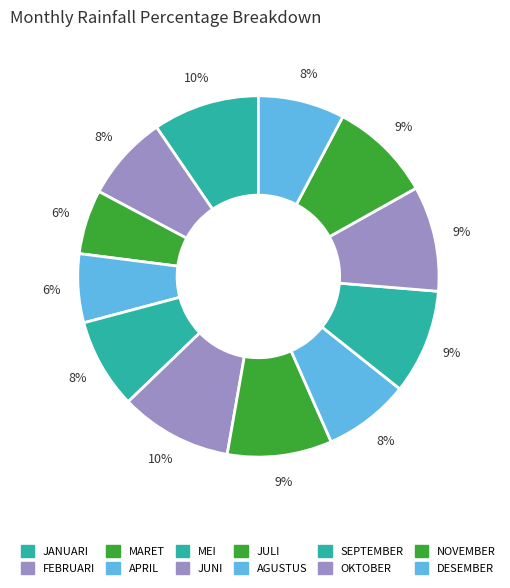

Does any single category account for the majority?

No